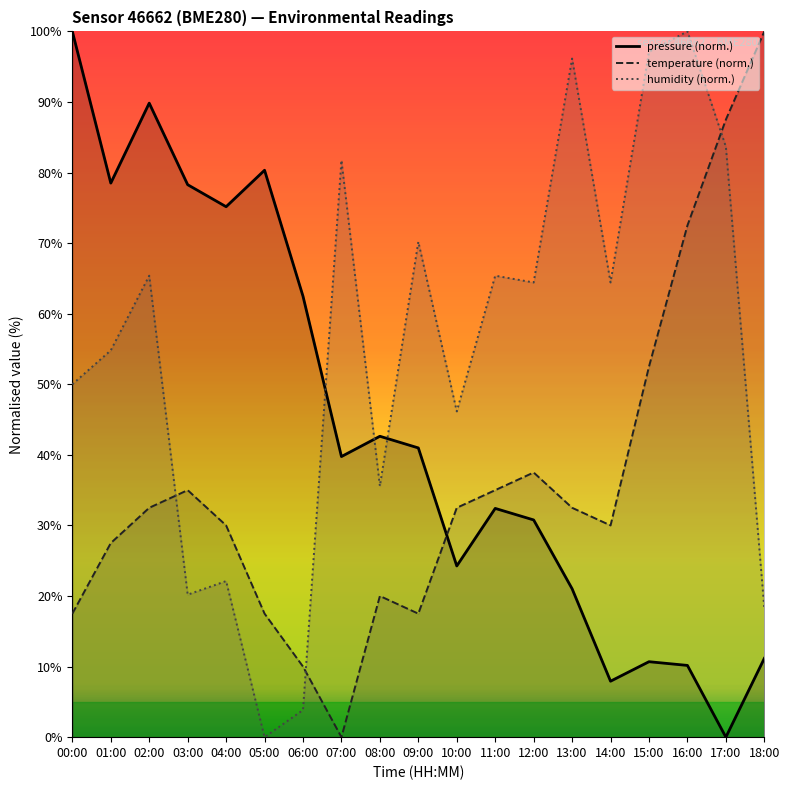

At which category does temperature reach its first local peak?

03:00